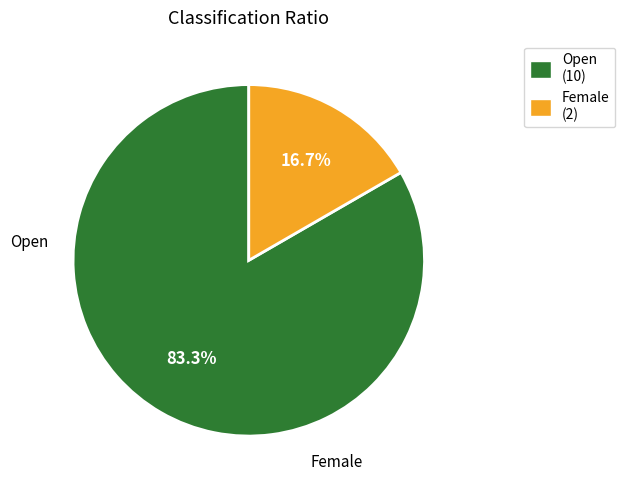

Which category has the biggest portion of the pie?

Open